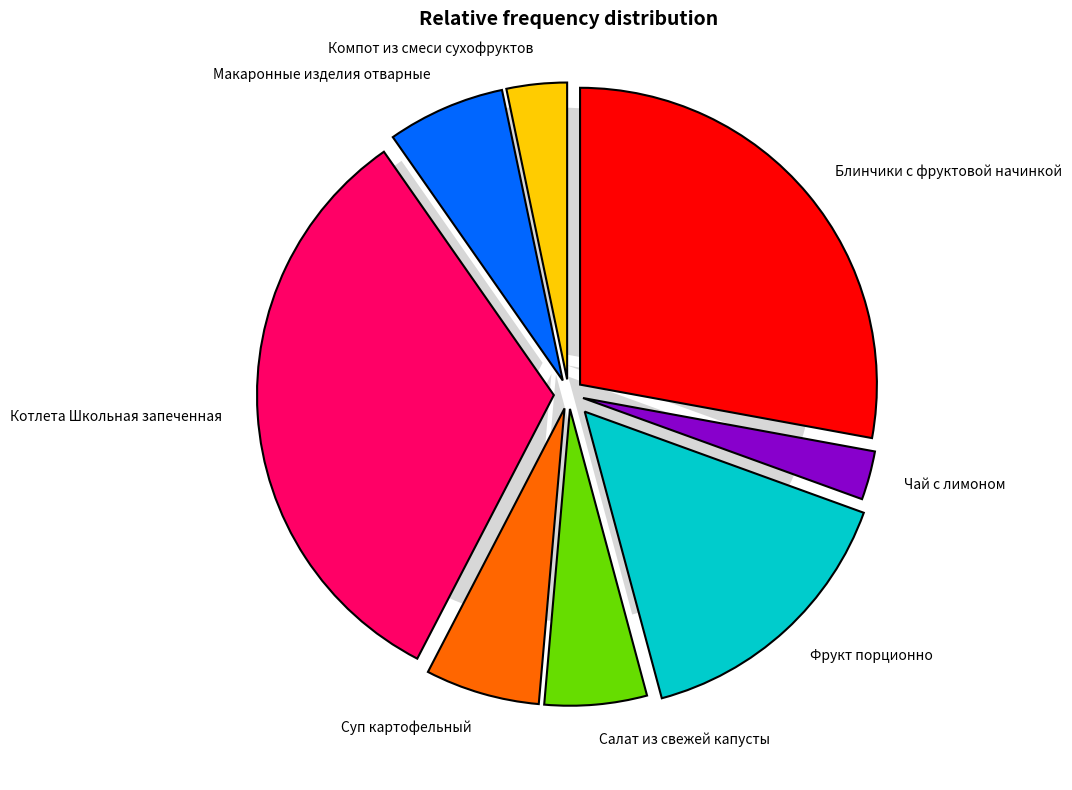

True or false: Суп картофельный accounts for 6% of the total.

True